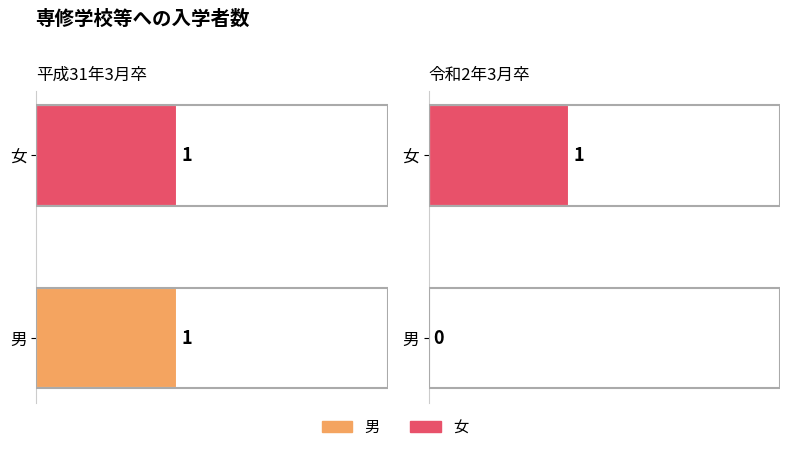

True or false: 女 has a value of 1 at 令和2年3月卒.

True